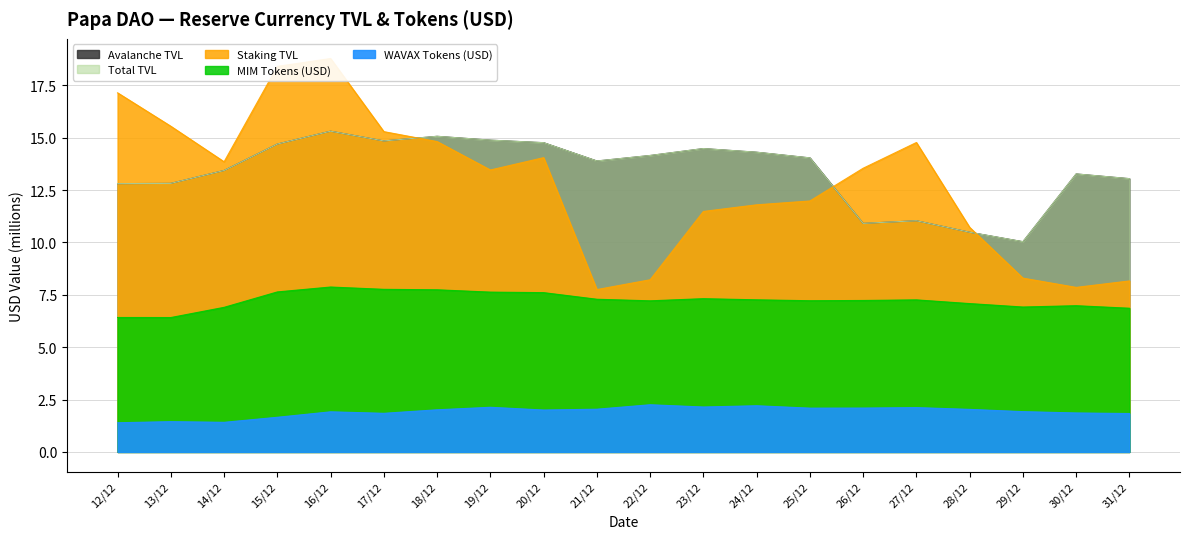

What is the total value across all series at 26/12?

44.7